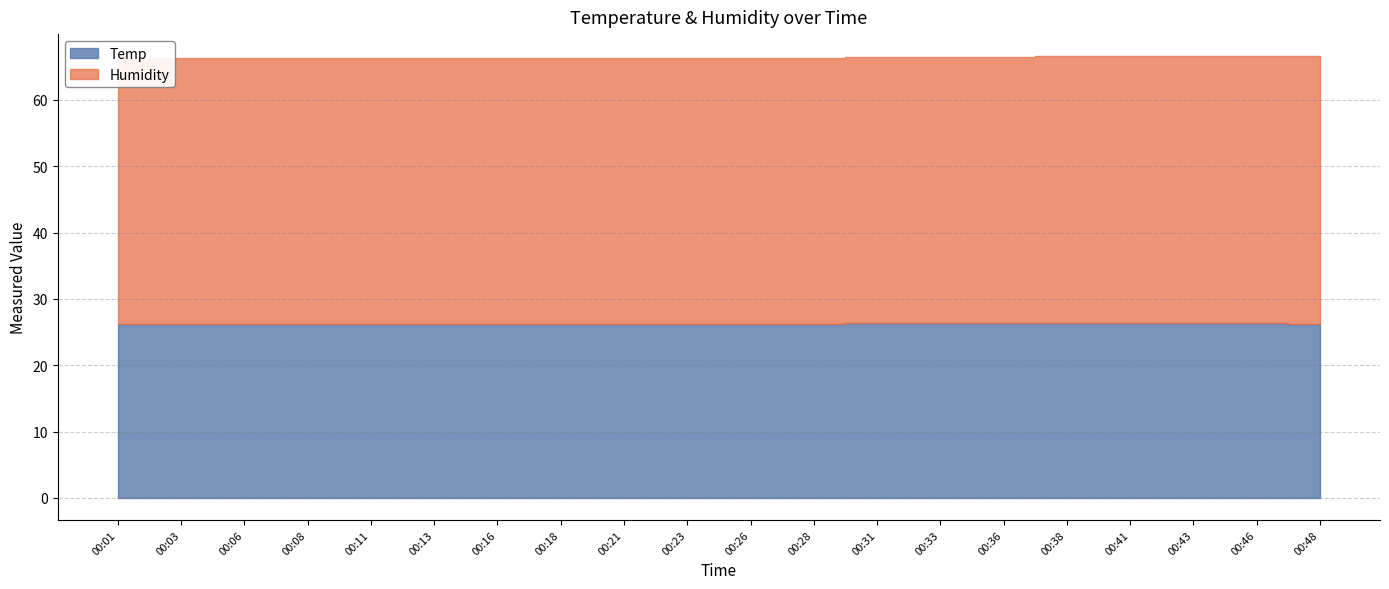

At 00:36, list the series in order from largest to smallest.

Humidity, Temp